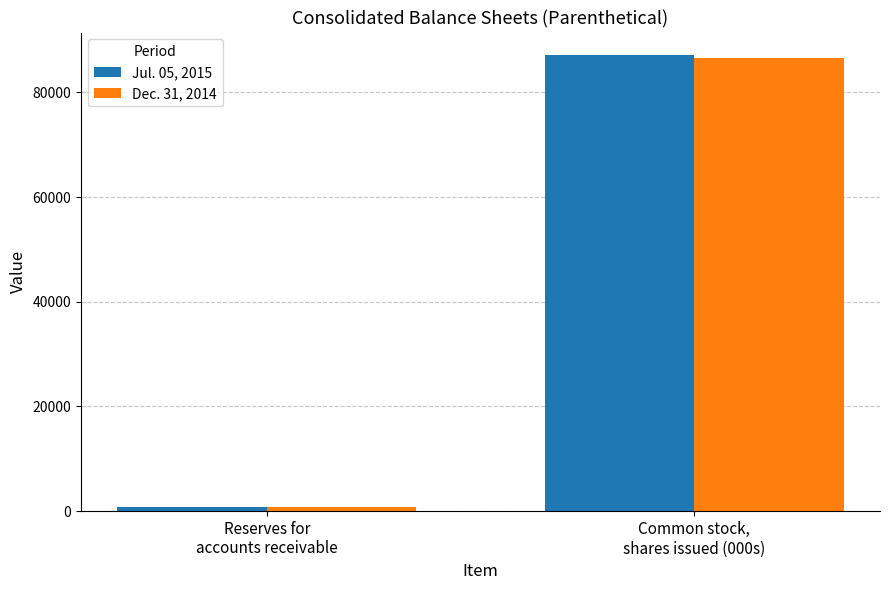

At which category does the chart reach its minimum across all series?

Reserves for
accounts receivable